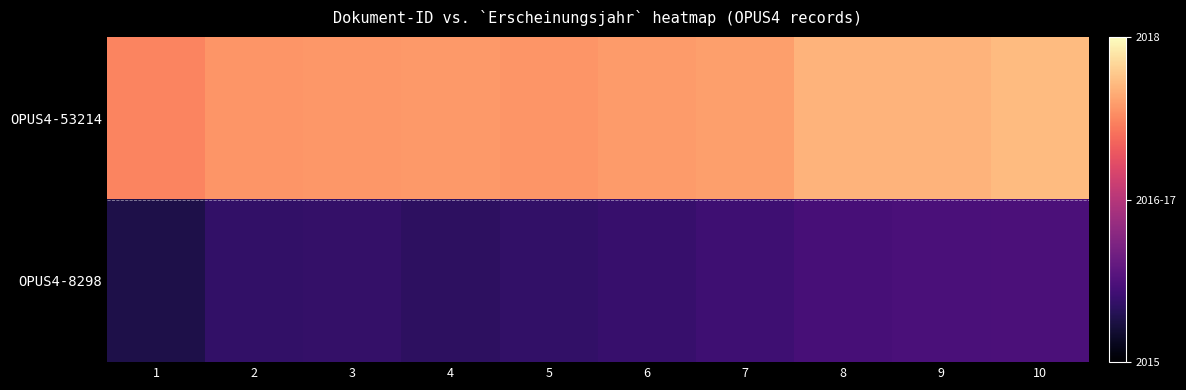

At which category does the chart reach its minimum across all series?

1